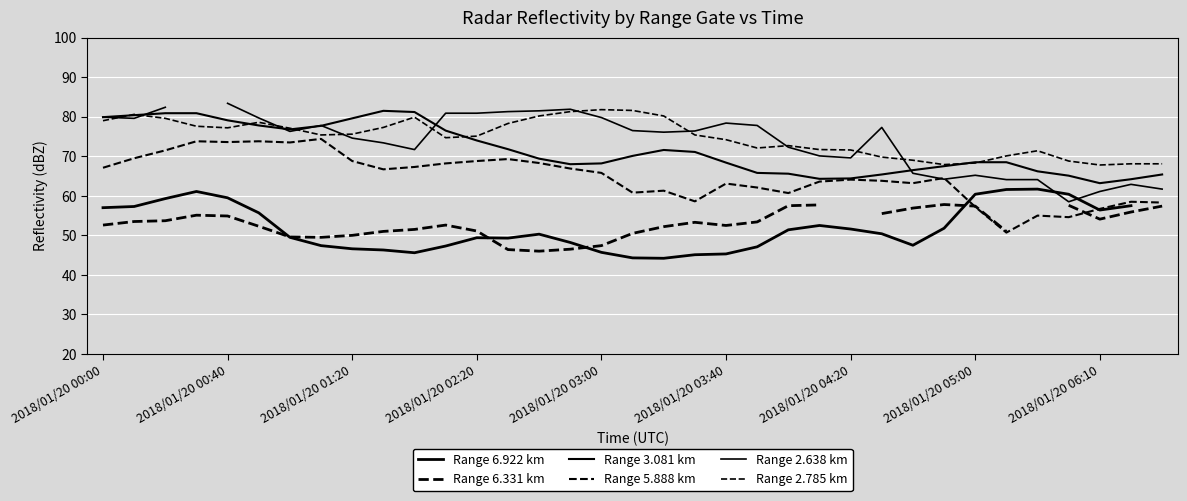

At which label is Range 5.888 km closest to 62?

21